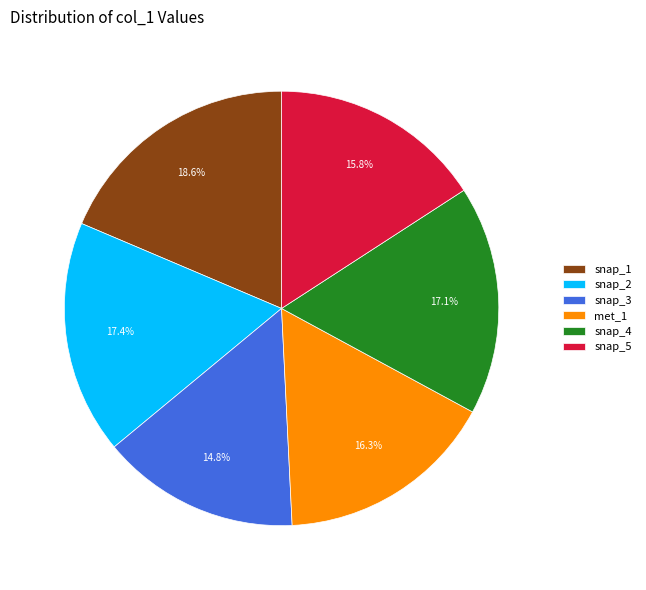

What portion of the pie excludes snap_5?

84.2%